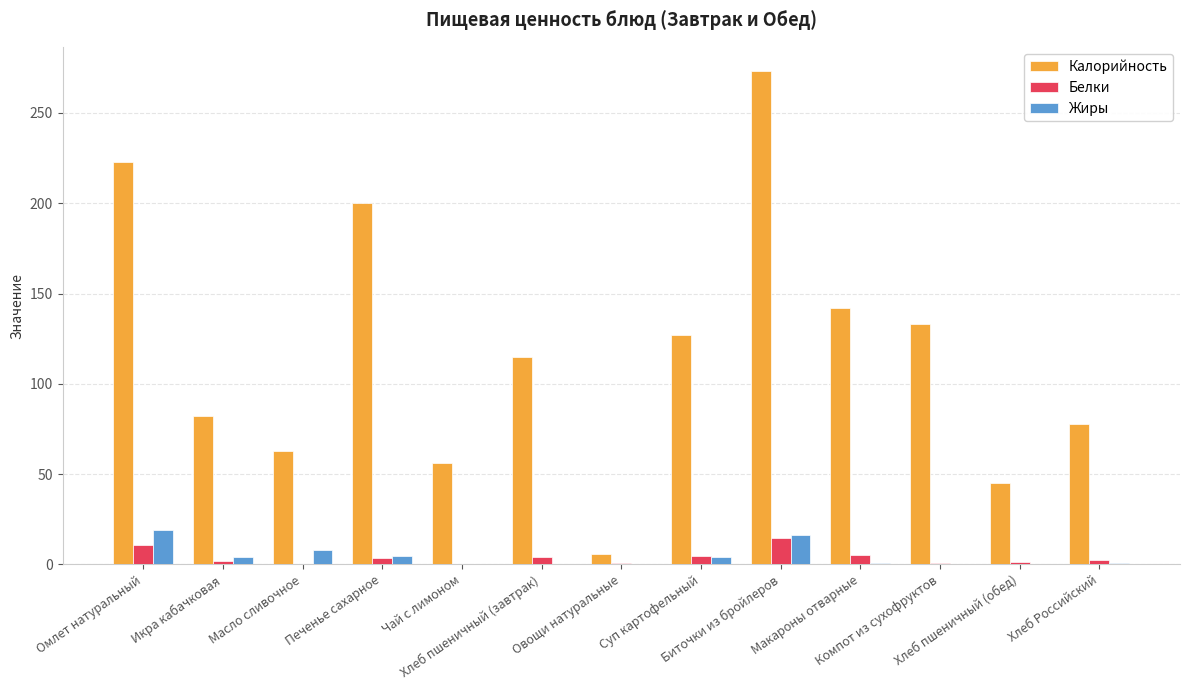

How many groups of bars are there?

13